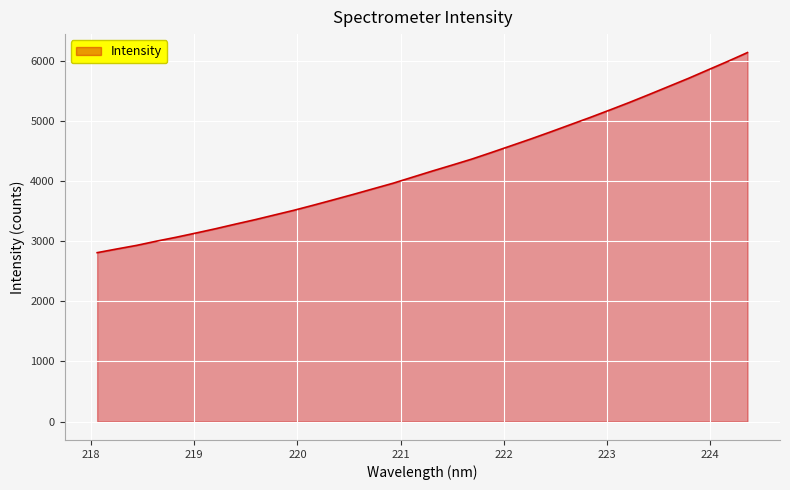

What is the greatest value displayed?

6140.8